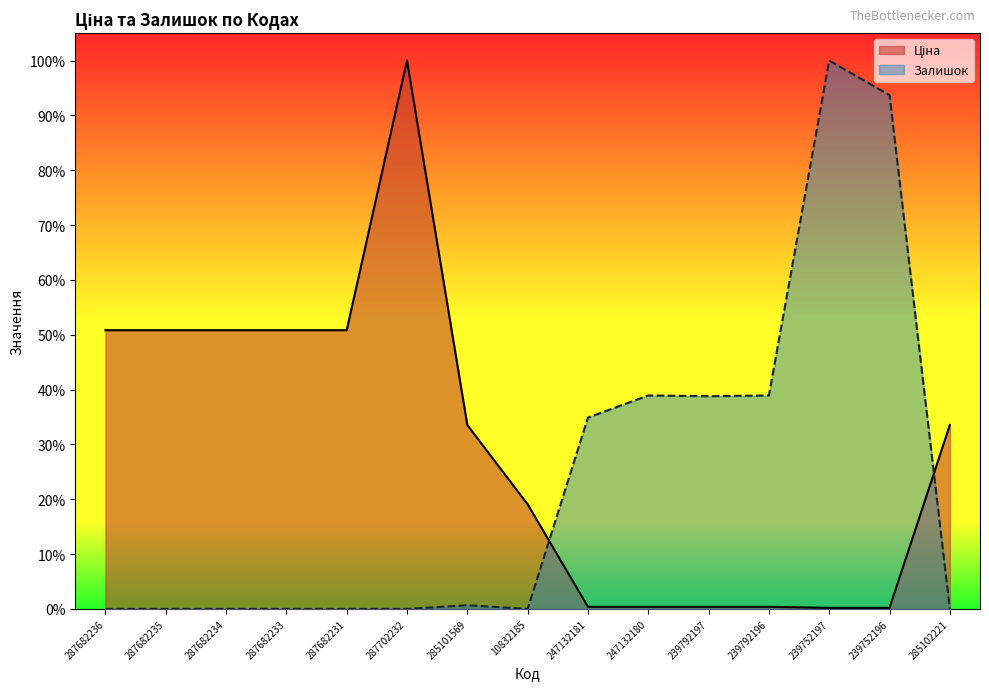

At which label is Ціна closest to 0?

239752197